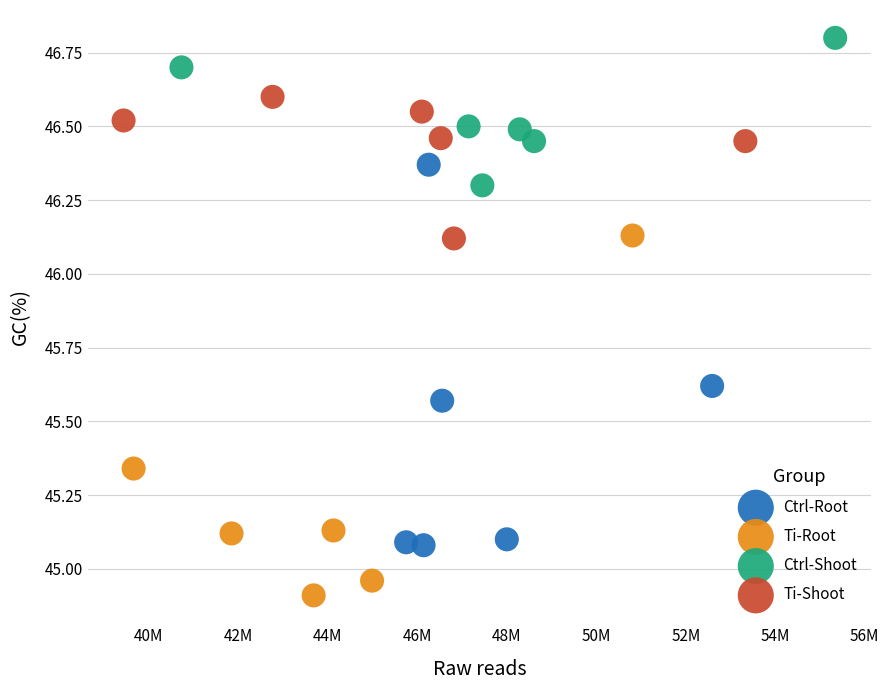

Which series contains the highest Y value?

Ctrl-Shoot